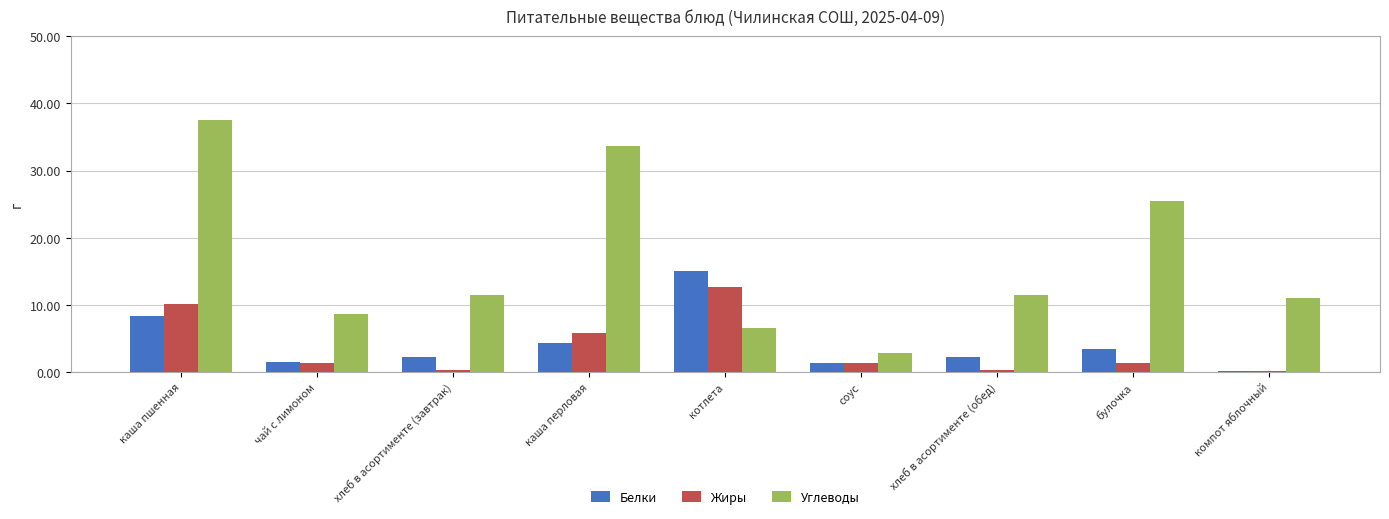

What is the sum of the Жиры values at каша пшенная and чай с лимоном?

11.5